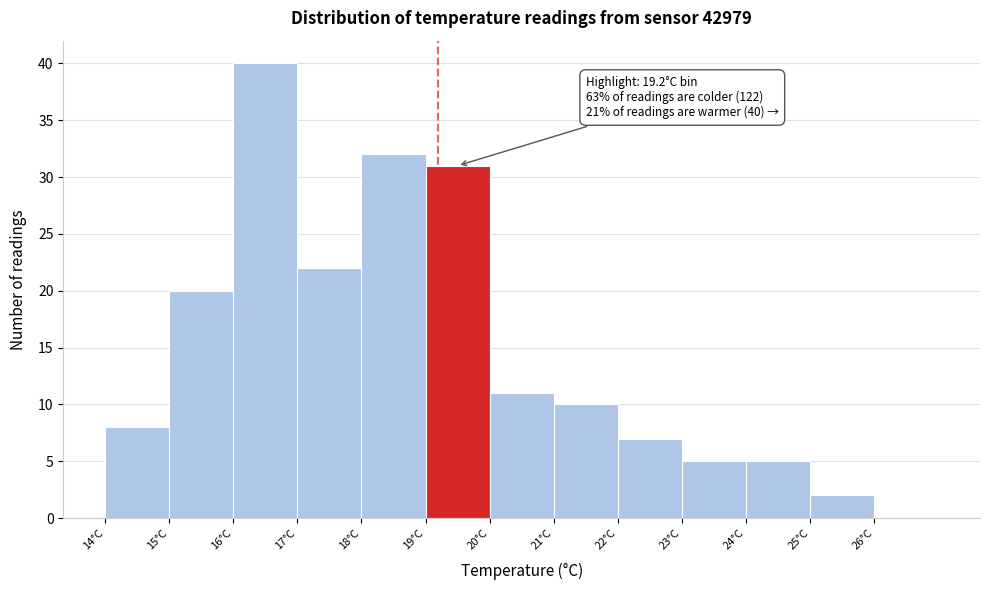

Over which range of the x-axis is the bar tallest?

16 to 17